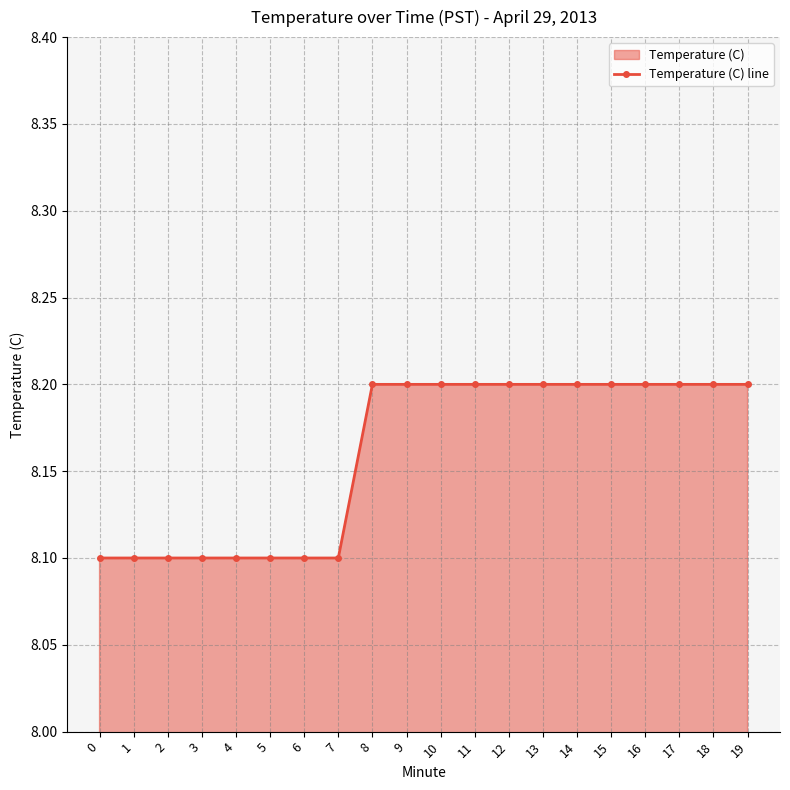

What is the average value?

8.2